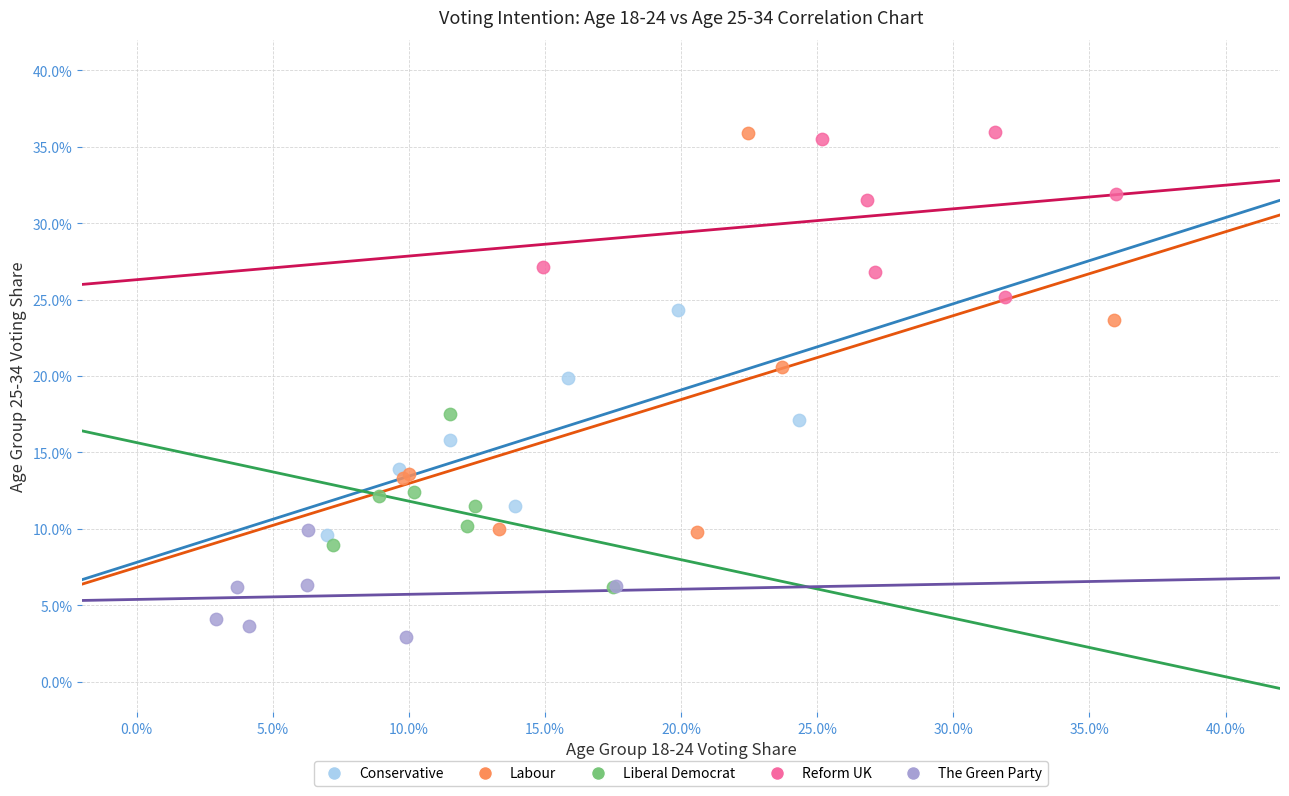

Which series reaches the minimum Y coordinate?

The Green Party